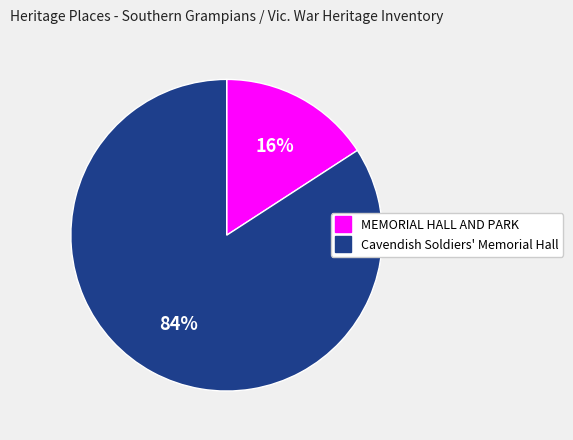

Which slice is the smallest?

MEMORIAL HALL AND PARK